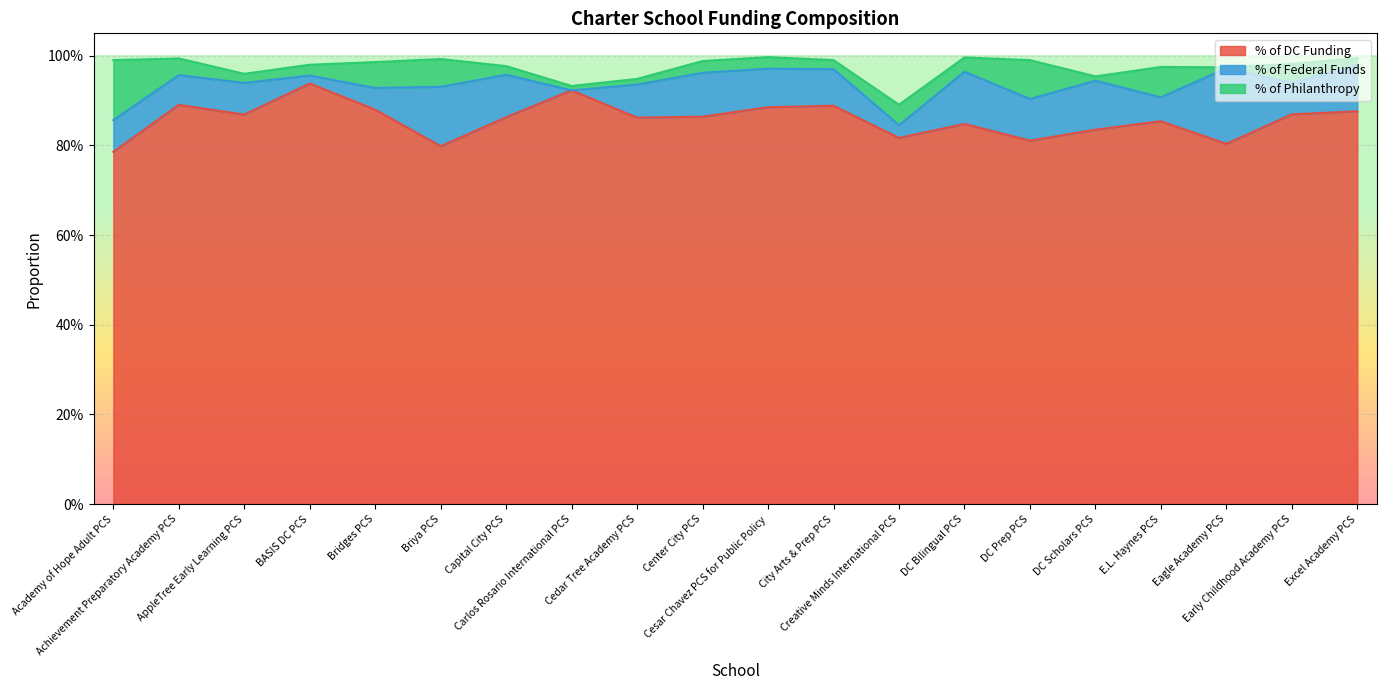

Does the chart display data point markers on the line(s)?

No